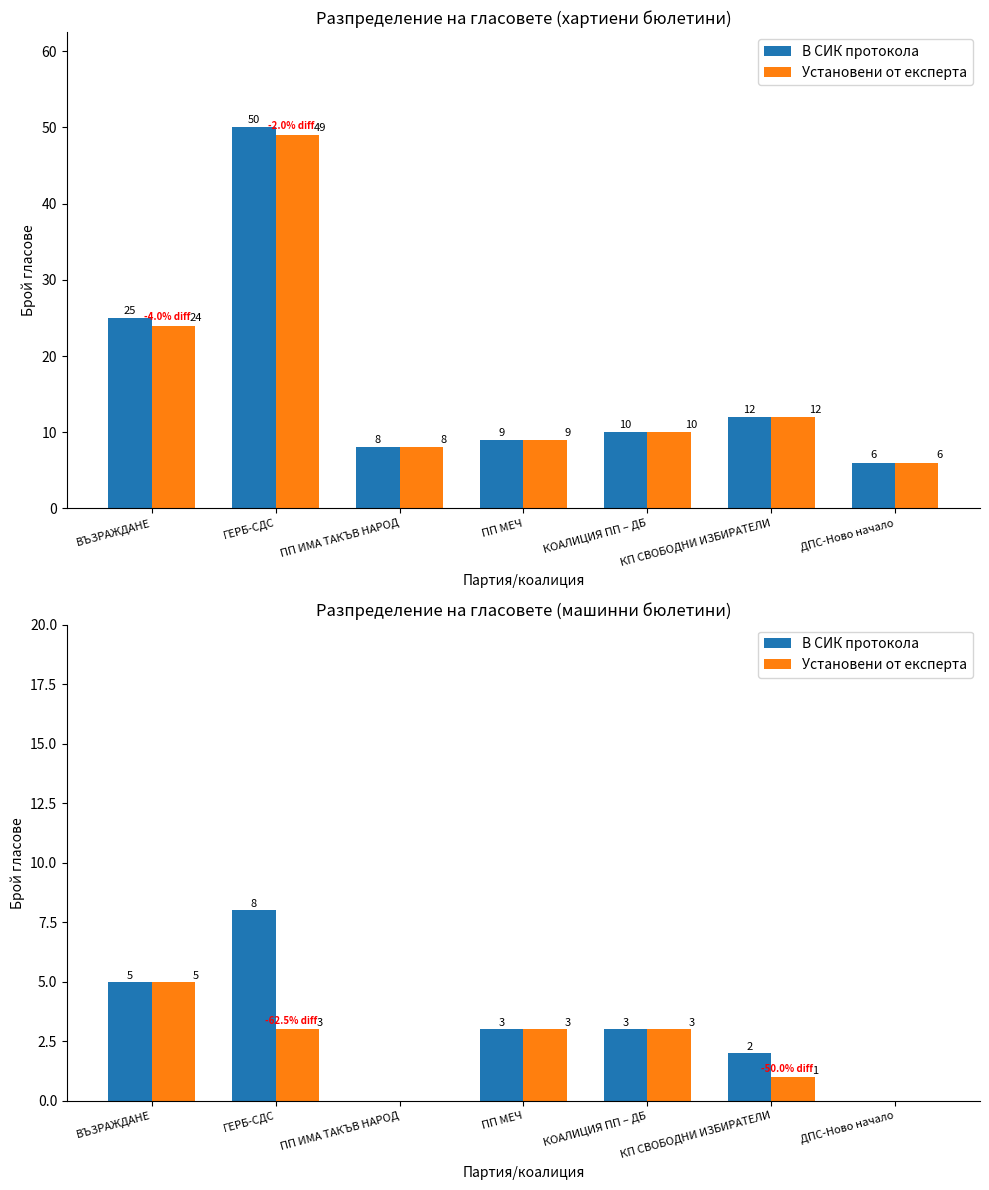

What position from the right is ГЕРБ-СДС?

6